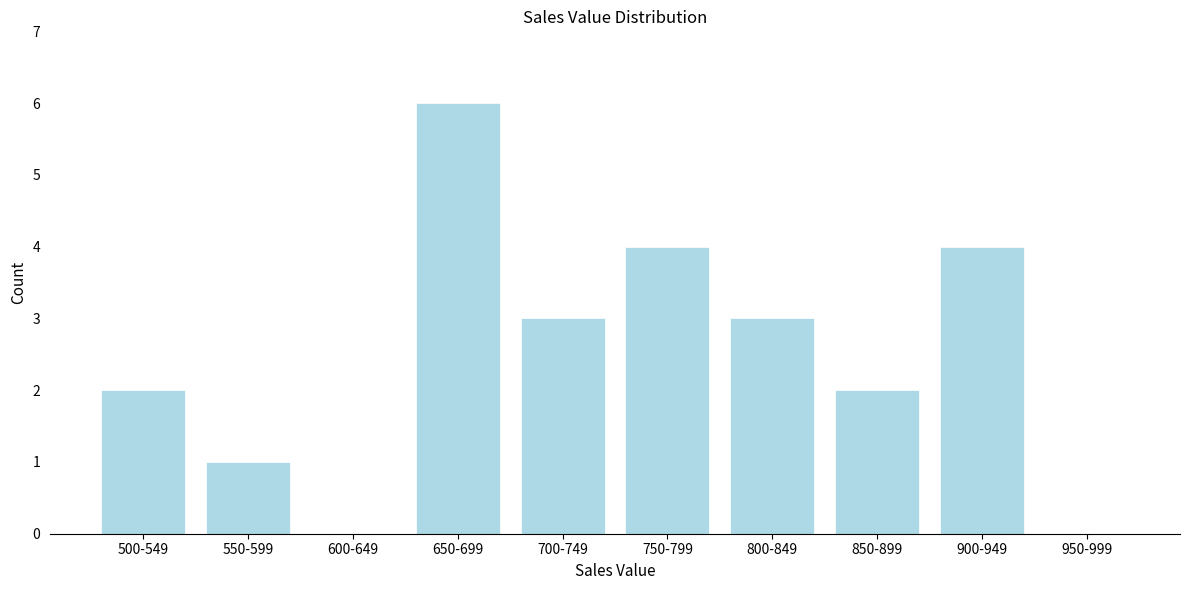

Reading left to right, what are all the values shown in this chart?

500-549=2	550-599=1	600-649=0	650-699=6	700-749=3	750-799=4	800-849=3	850-899=2	900-949=4	950-999=0